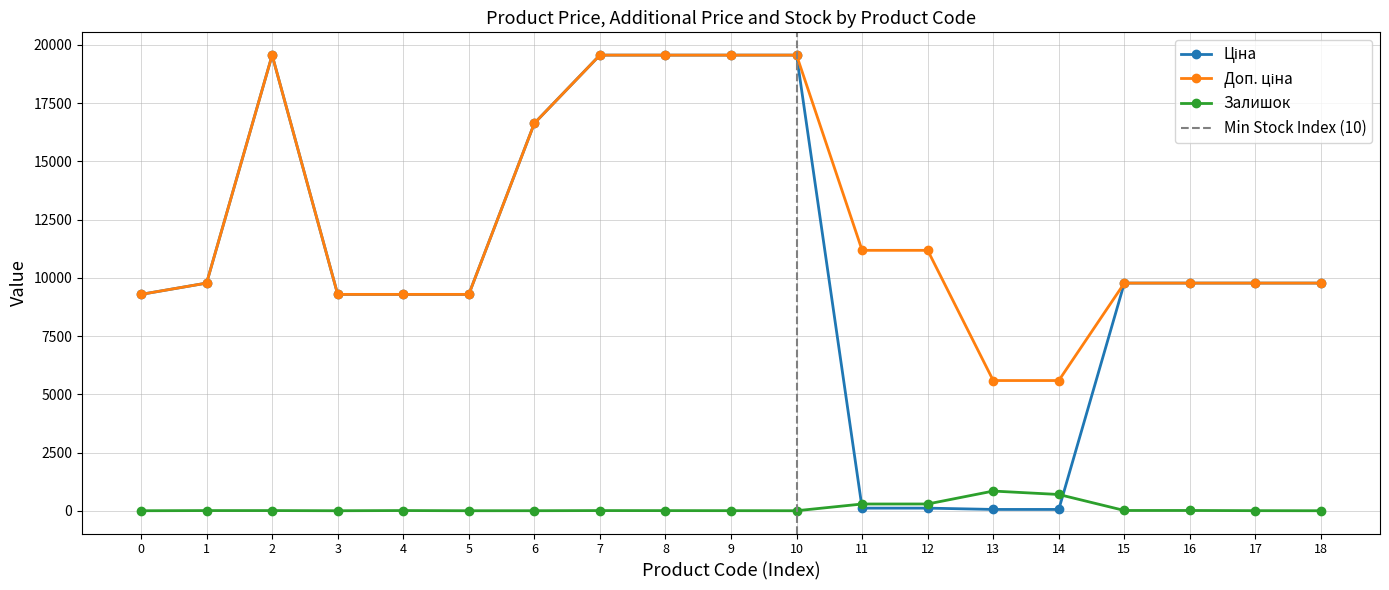

True or false: Ціна has more than 1 interior local peaks.

False